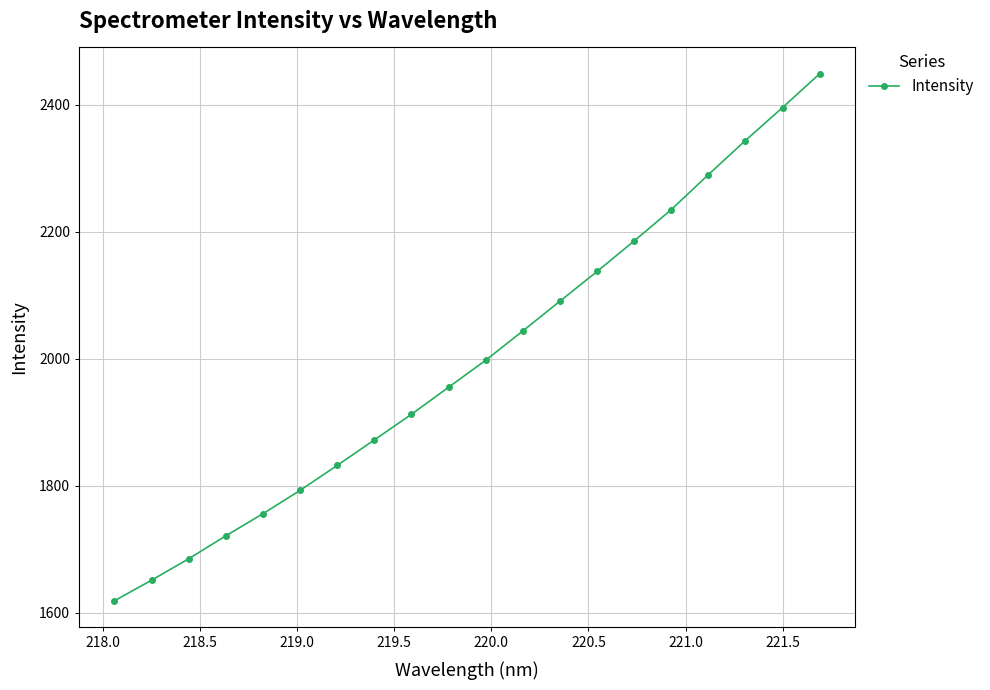

How many lines are shown in the chart?

1